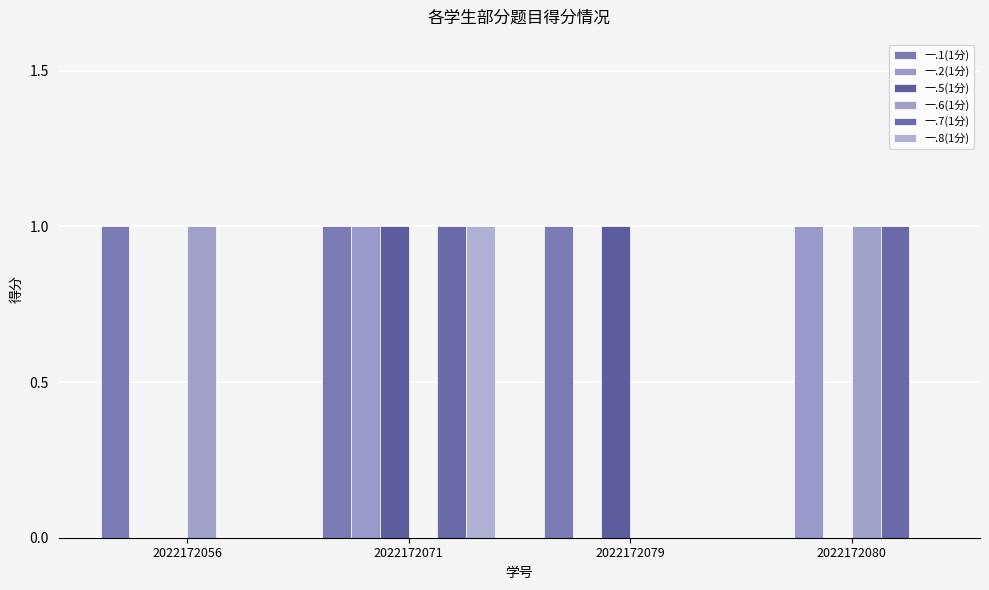

Count the number of categories in the chart.

4